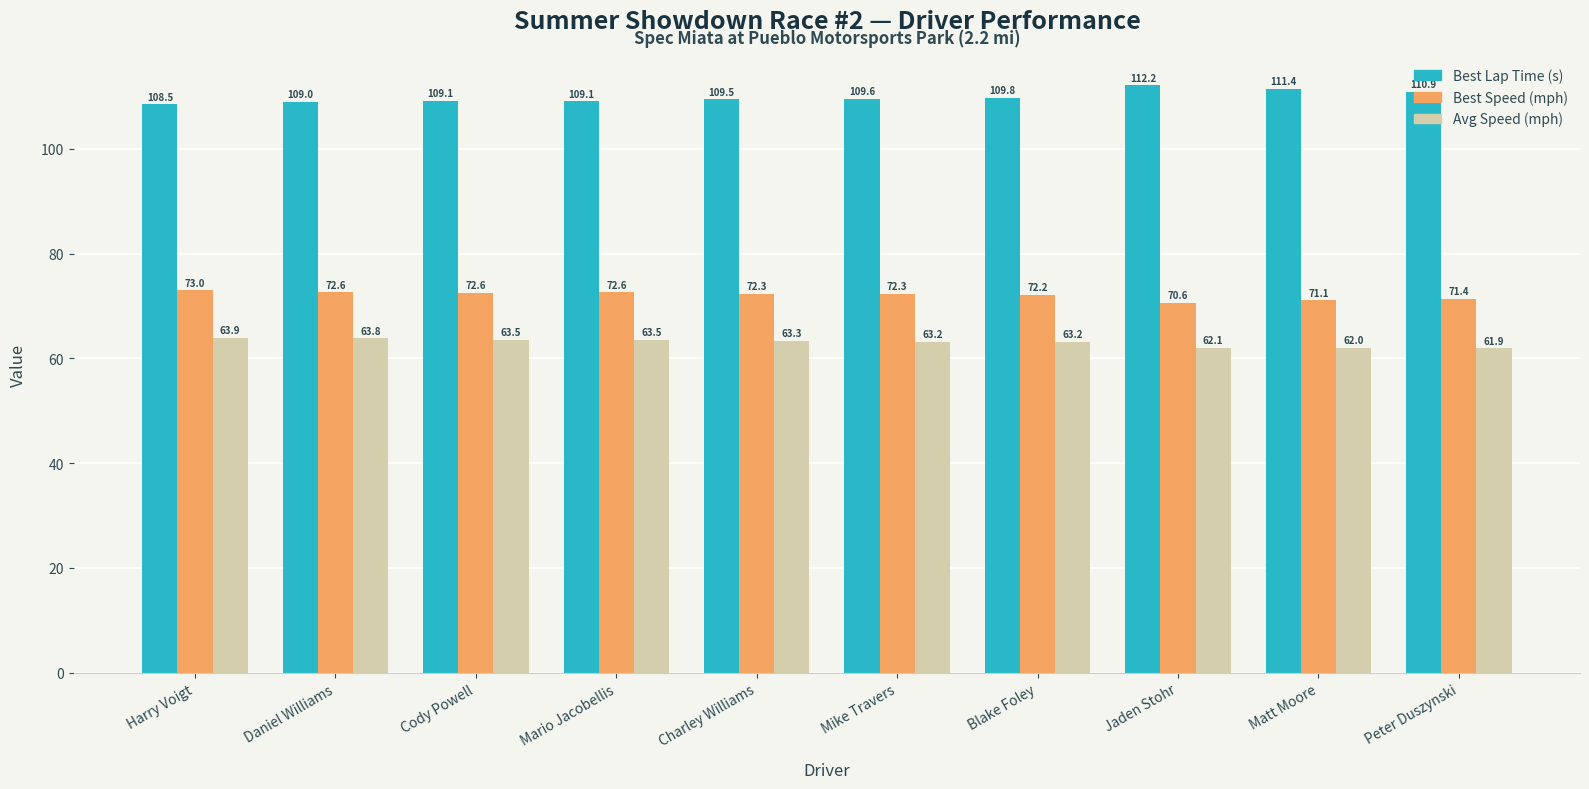

Reading left to right, what are all the values shown in this chart?

Best Lap Time (s): 108.5	109.0	109.1	109.1	109.5	109.6	109.8	112.2	111.4	110.9
Best Speed (mph): 73.0	72.6	72.6	72.6	72.3	72.3	72.2	70.6	71.1	71.4
Avg Speed (mph): 63.9	63.8	63.5	63.5	63.3	63.2	63.2	62.1	62.0	61.9